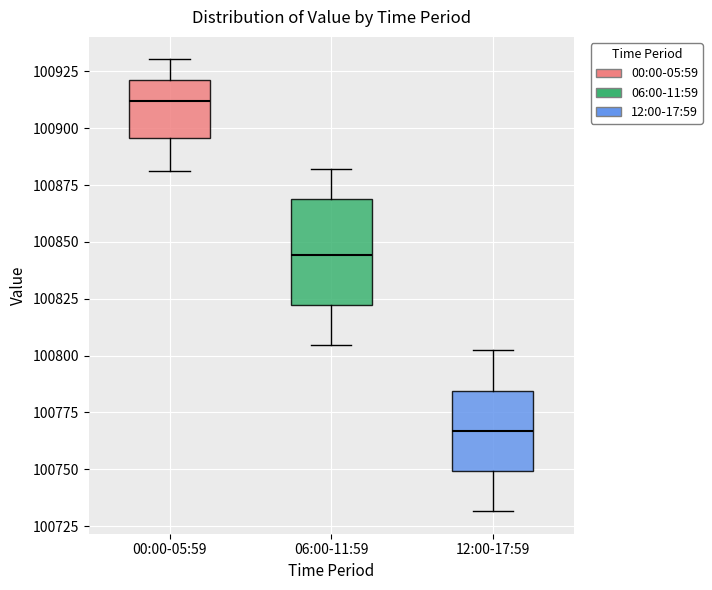

Where does the upper whisker of the box for 12:00-17:59 end on the y-axis? The values are not printed on the chart, so give them approximately, as read against the axis.

100800